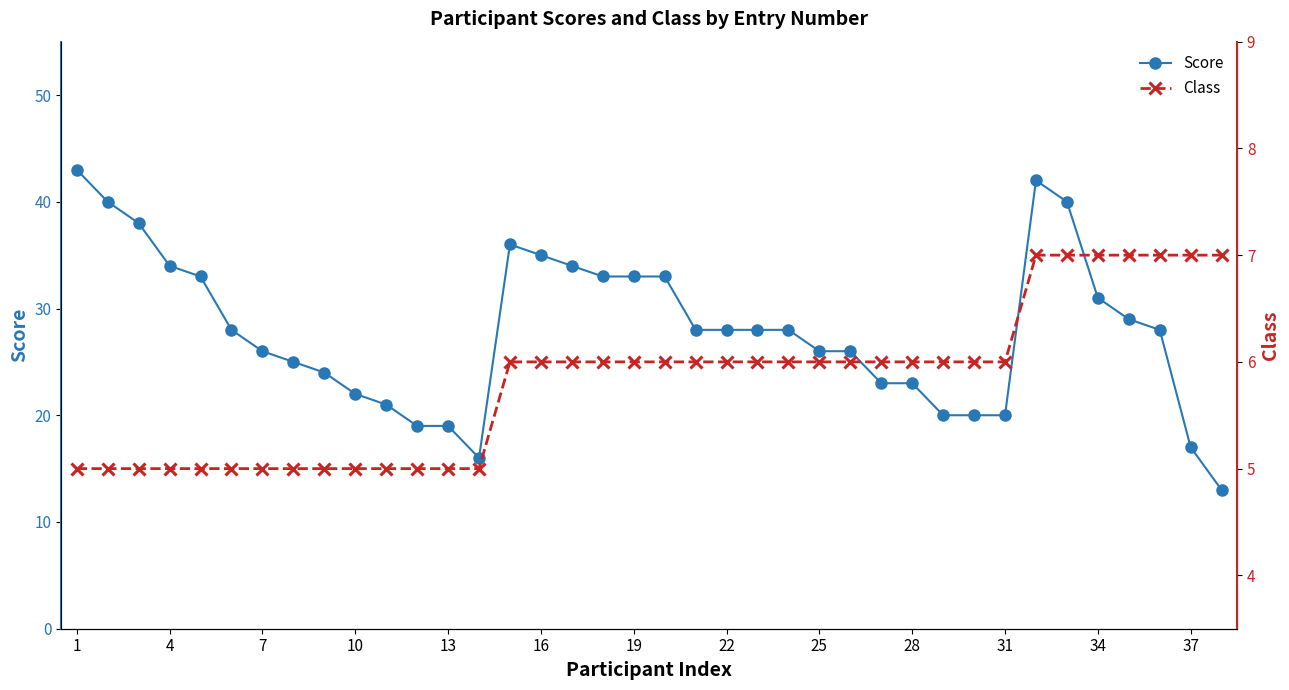

Reading left to right, extract all data points from this chart.

Score: 43	40	38	34	33	28	26	25	24	22	21	19	19	16	36	35	34	33	33	33	28	28	28	28	26	26	23	23	20	20	20	42	40	31	29	28	17	13
Class: 5	5	5	5	5	5	5	5	5	5	5	5	5	5	6	6	6	6	6	6	6	6	6	6	6	6	6	6	6	6	6	7	7	7	7	7	7	7